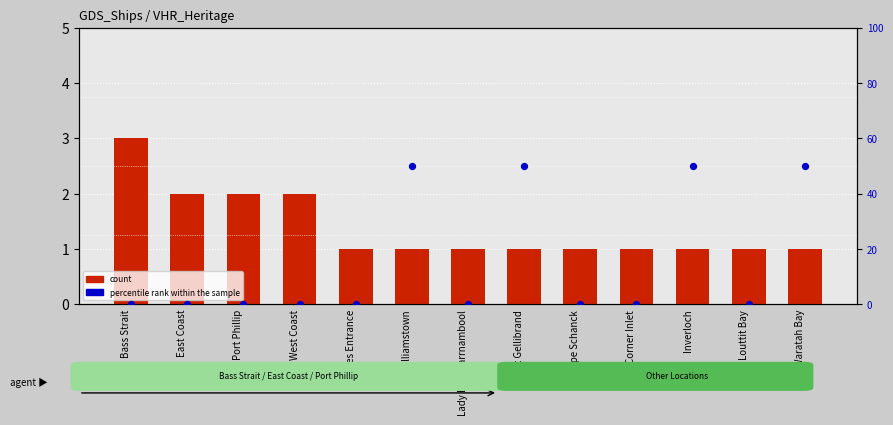

Is the value of count at Waratah Bay greater than the value of percentile rank within the sample at Port Phillip?

Yes